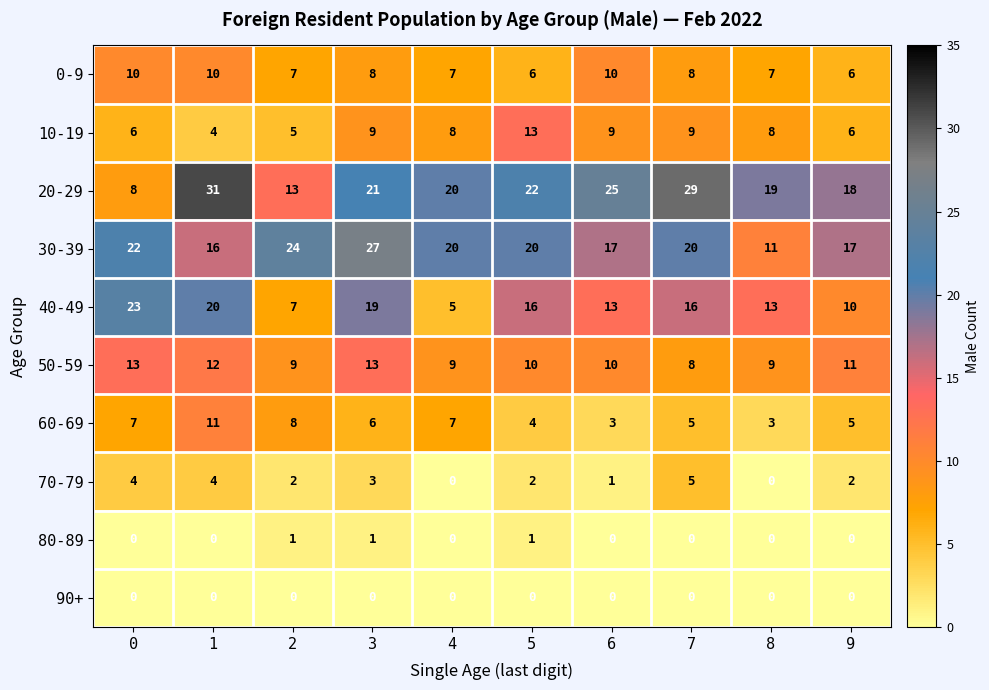

Count the 60-69 values in the range 4 to 7.

6